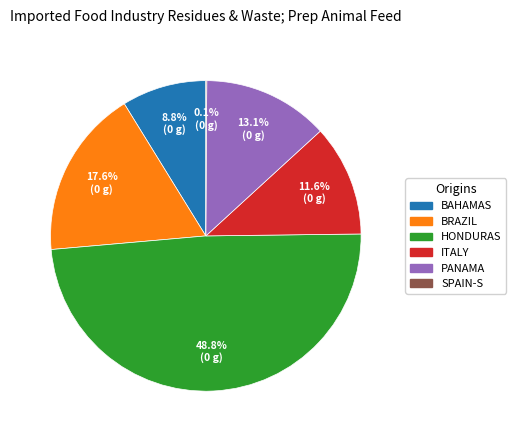

Does any single category account for the majority?

No